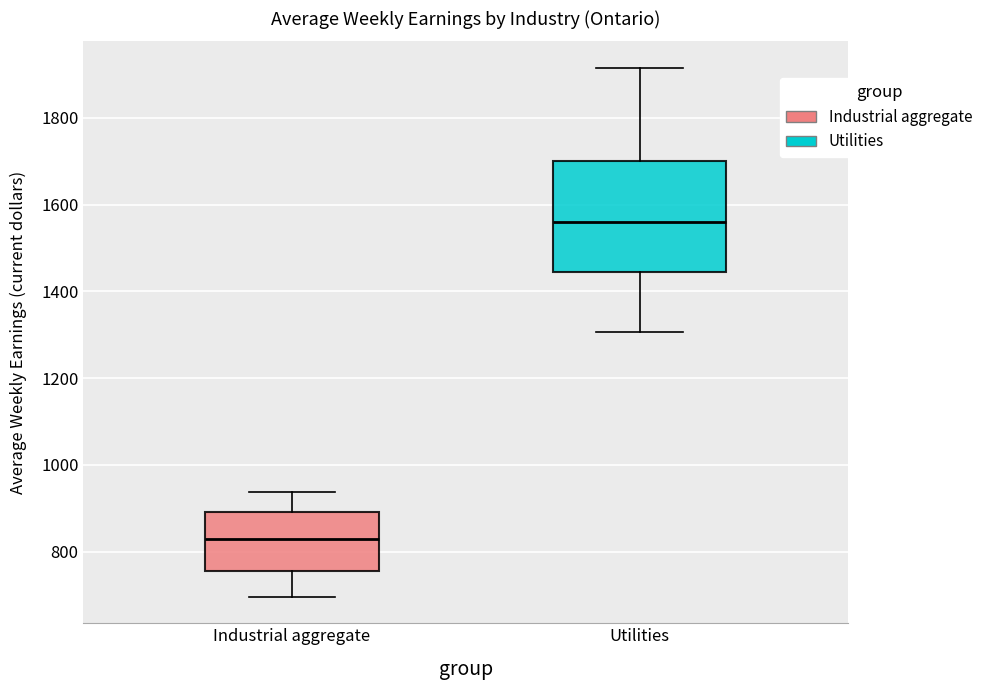

Where does the median line of the box for Industrial aggregate sit on the y-axis? The values are not printed on the chart, so give them approximately, as read against the axis.

820